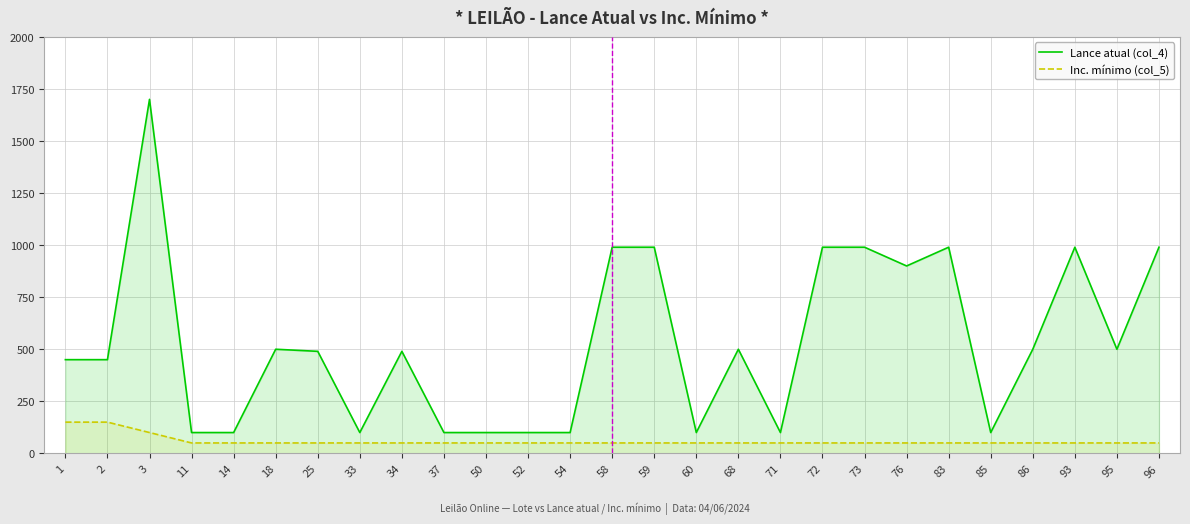

In Lance atual (col_4), how many points are higher than both neighbors (excluding endpoints)?

6